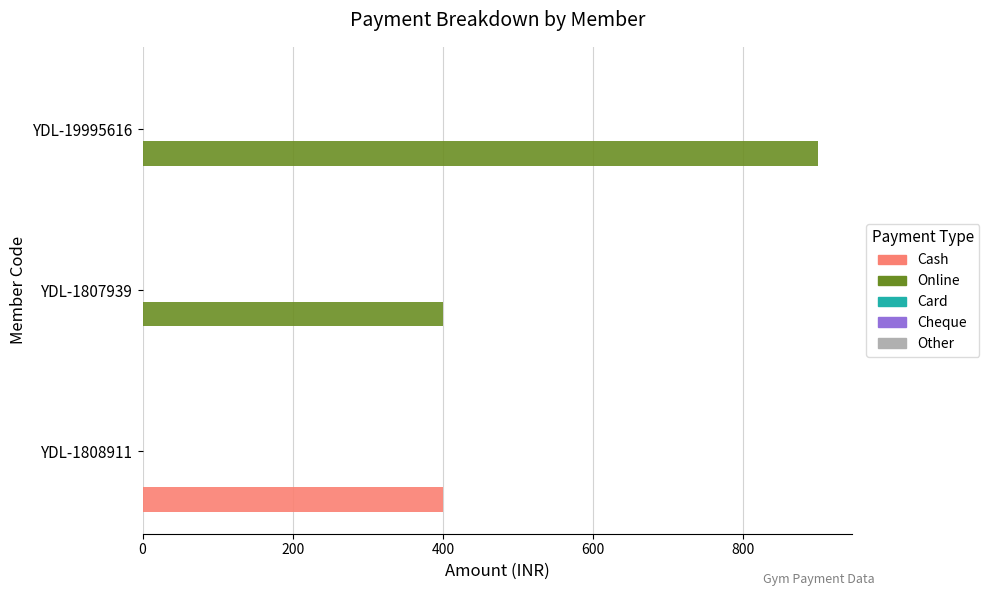

Between YDL-1808911 and YDL-19995616, which series saw the biggest shift?

Online